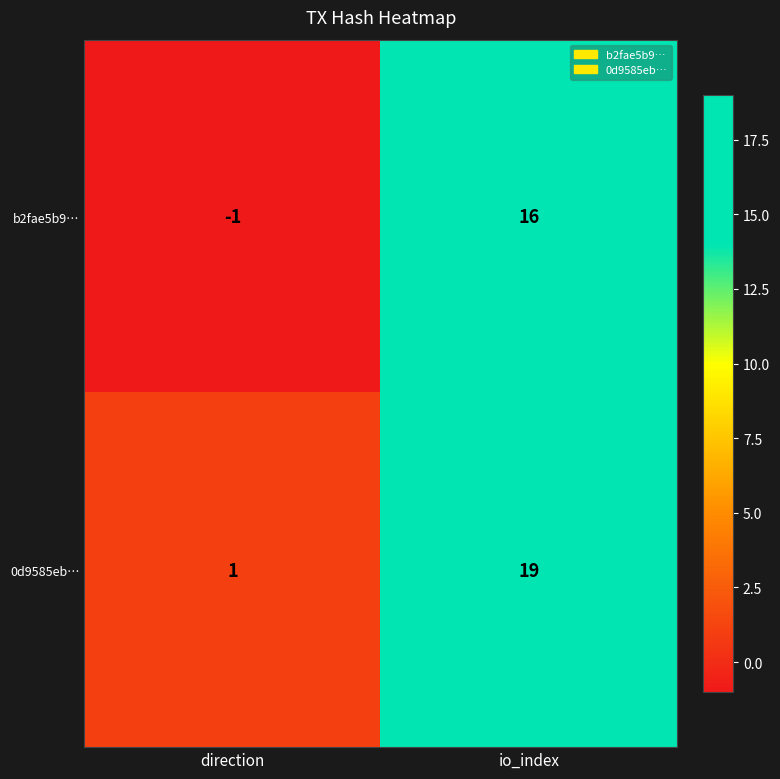

Which series changed the most between direction and io_index?

0d9585eb…